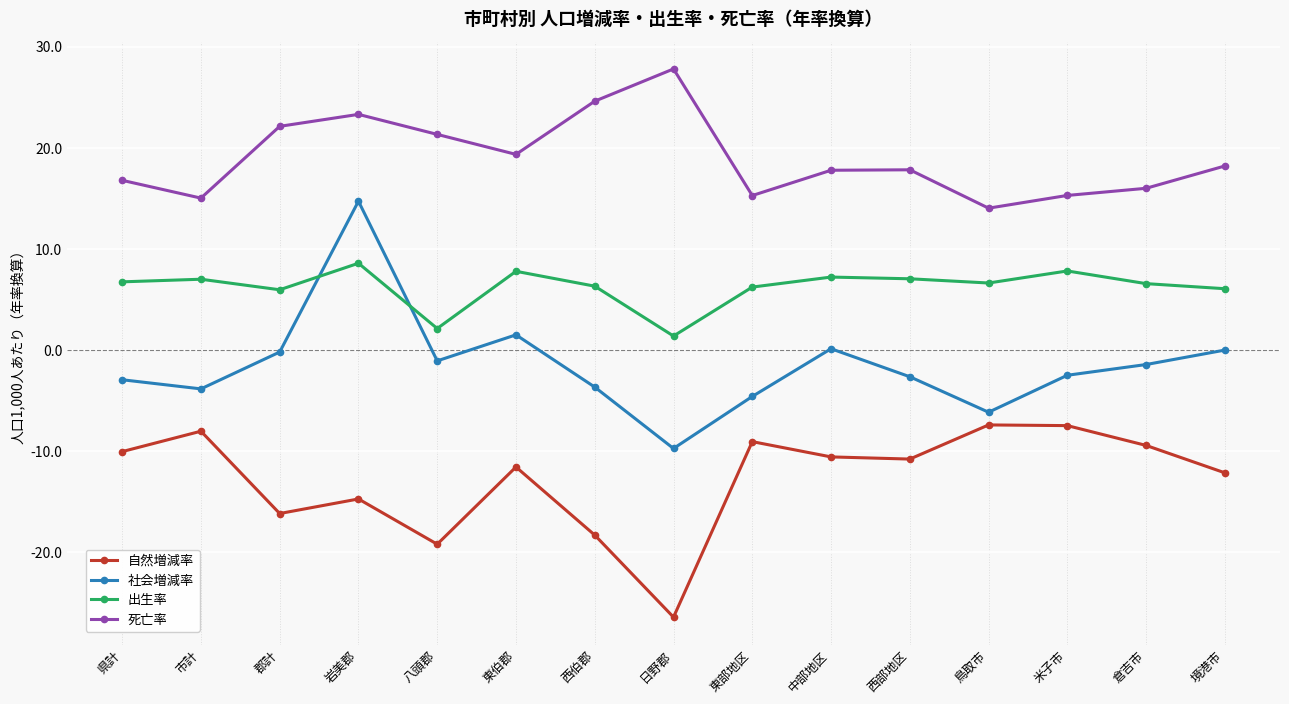

What is the spread (max minus min) of values at 日野郡?

54.2